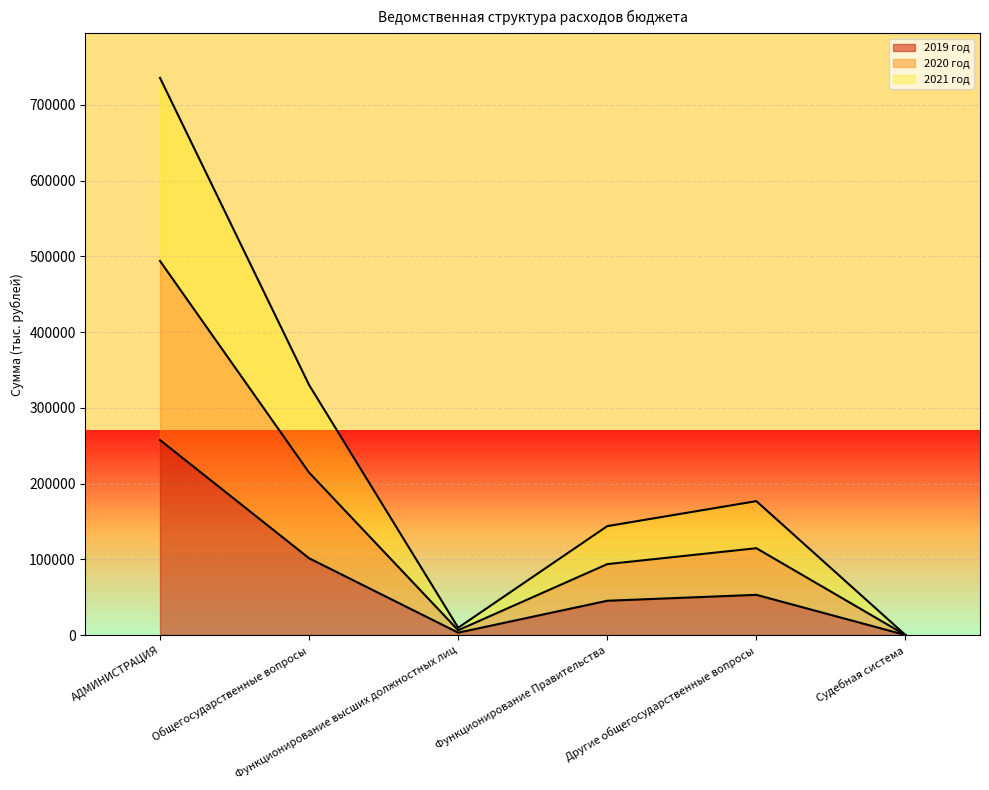

What is the highest value of the 2019 год series?

257480.9